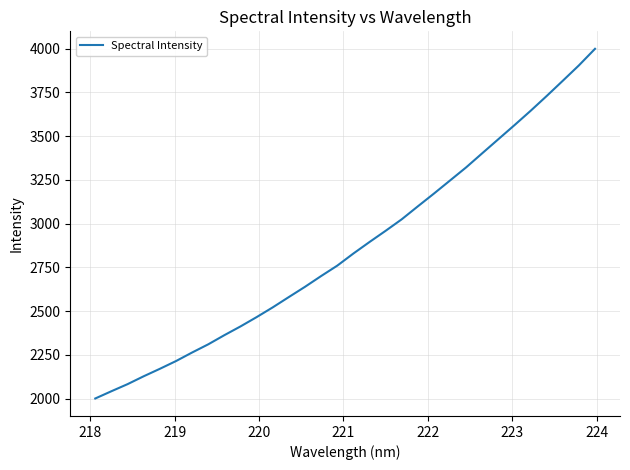

What is the minimum value shown in the chart?

2000.8